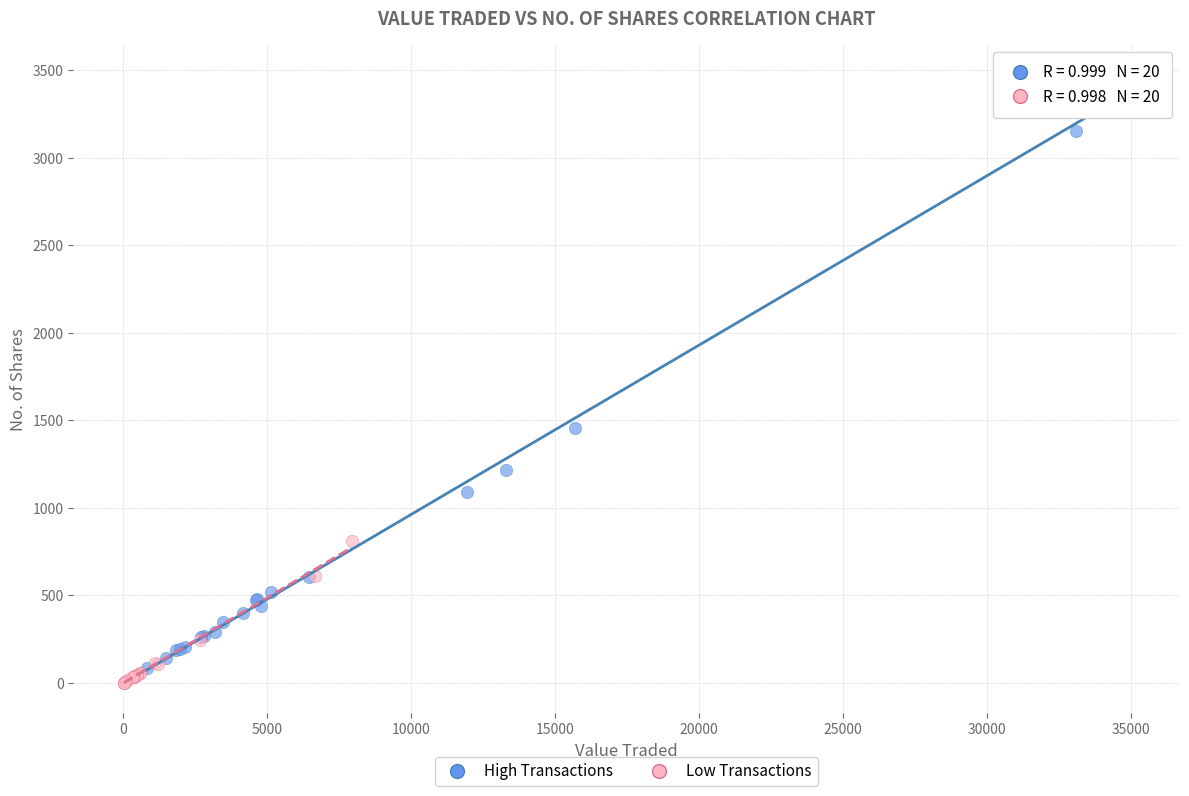

Which series has the largest Y range (max minus min)?

High Transactions